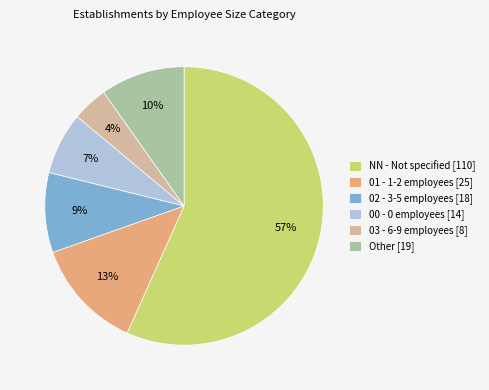

Count the number of slices in the pie.

6